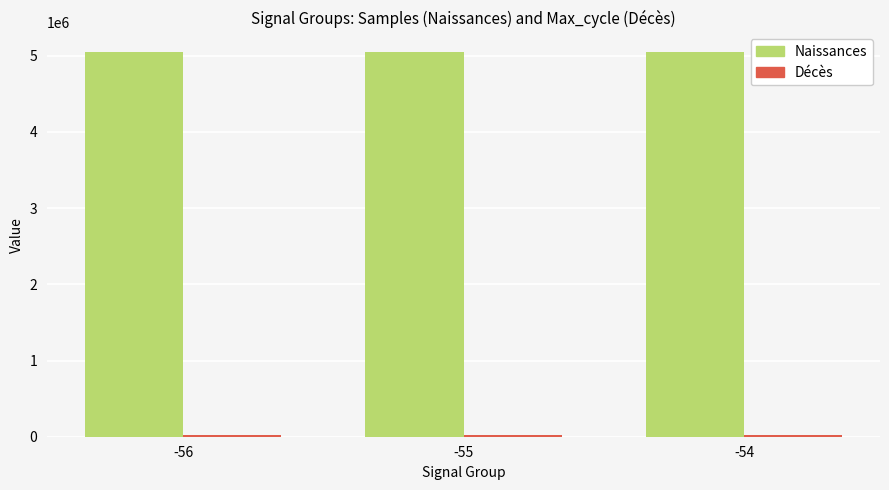

Which series has the largest total across all categories?

Naissances